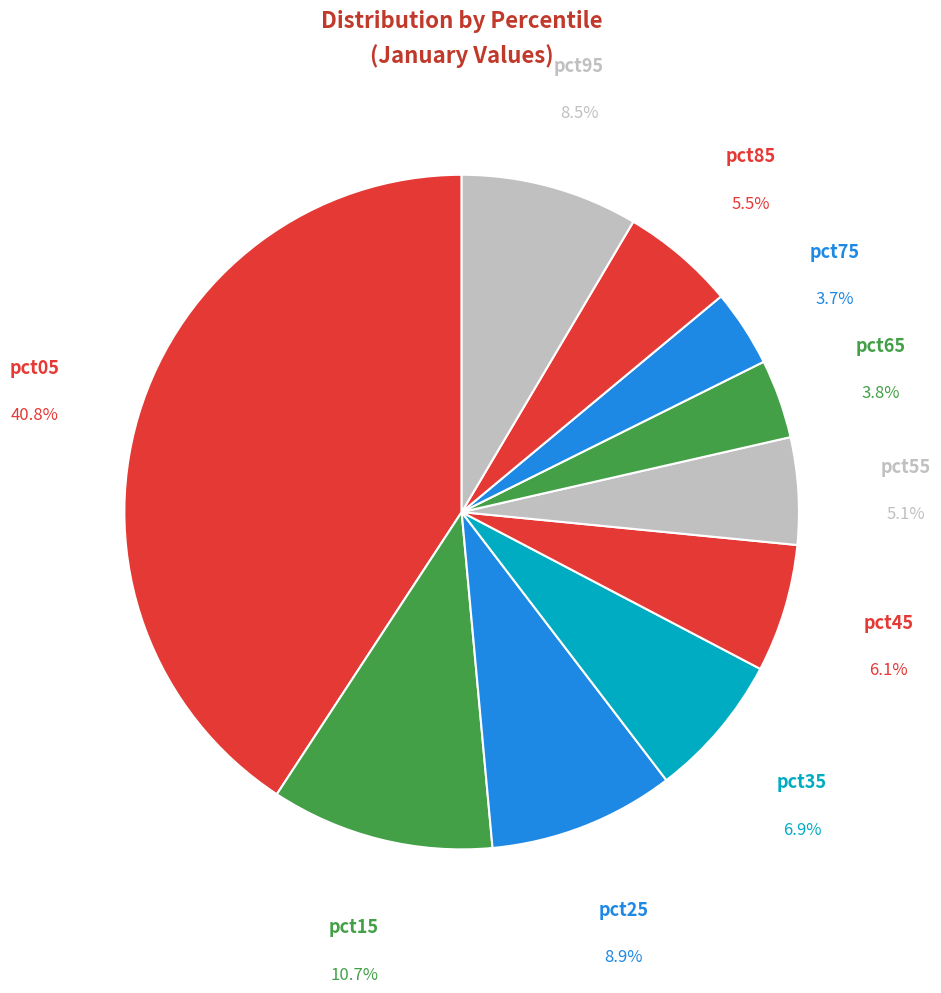

Is it true that pct85 is 18% of the pie?

False